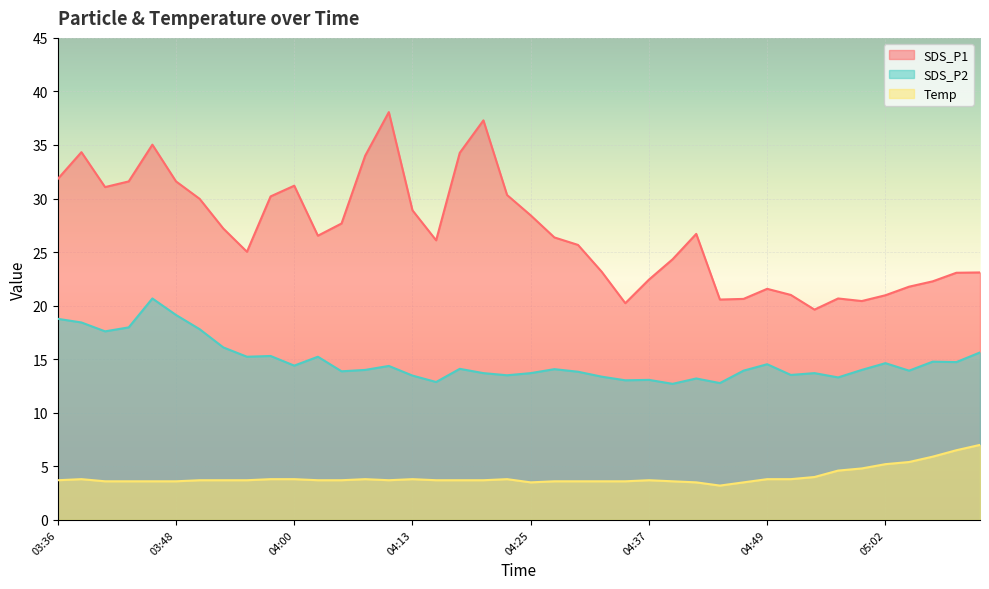

What is the spread (max minus min) of values at 03:58?

26.4